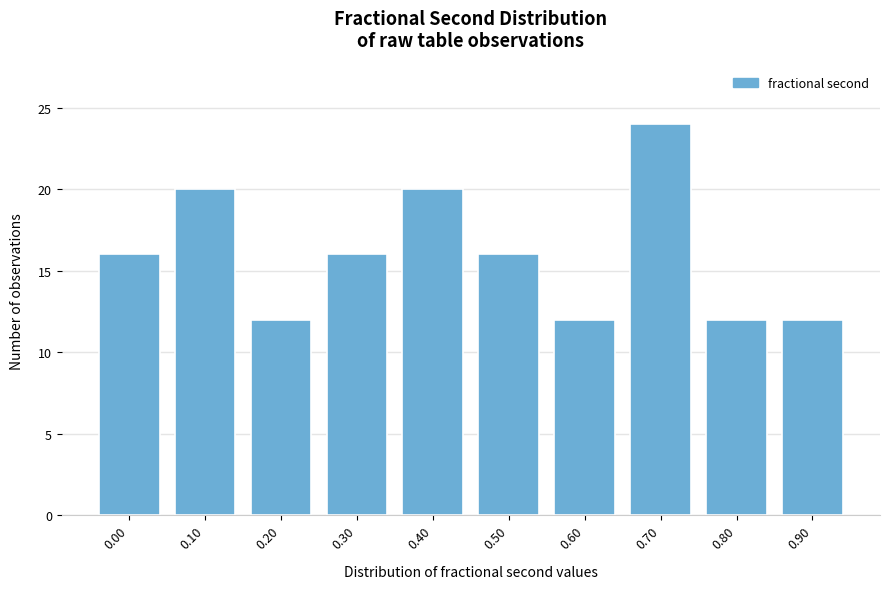

Reading right to left, extract all data points from this chart.

0.90=12	0.80=12	0.70=24	0.60=12	0.50=16	0.40=20	0.30=16	0.20=12	0.10=20	0.00=16